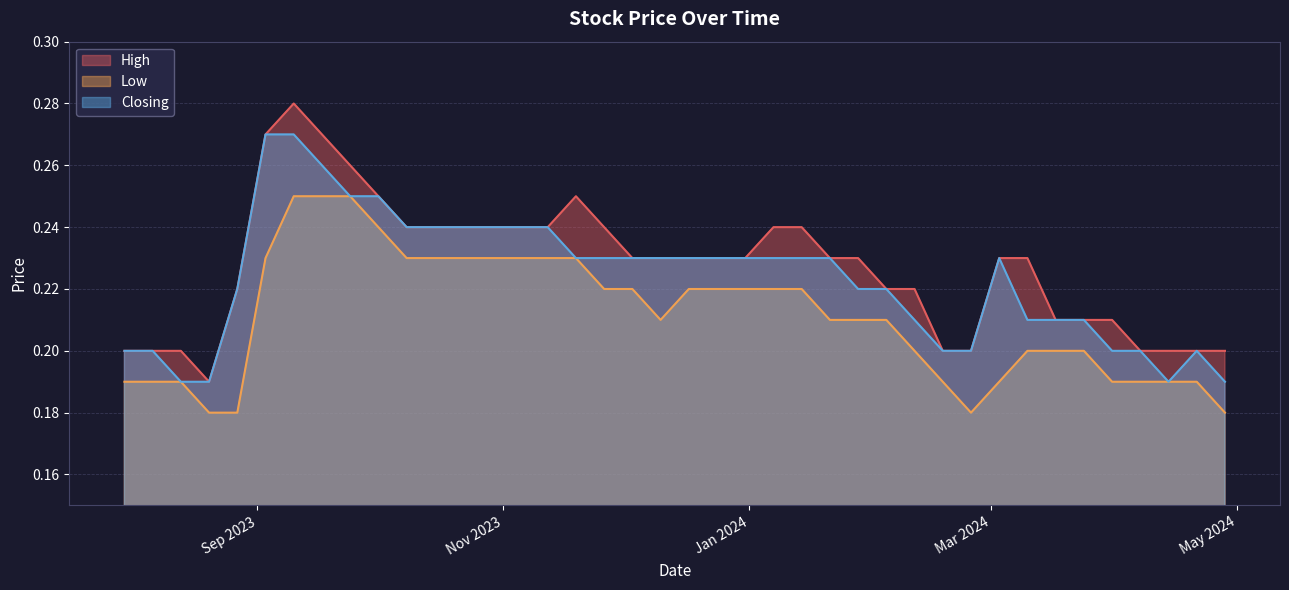

True or false: High and Low cross at least once.

False